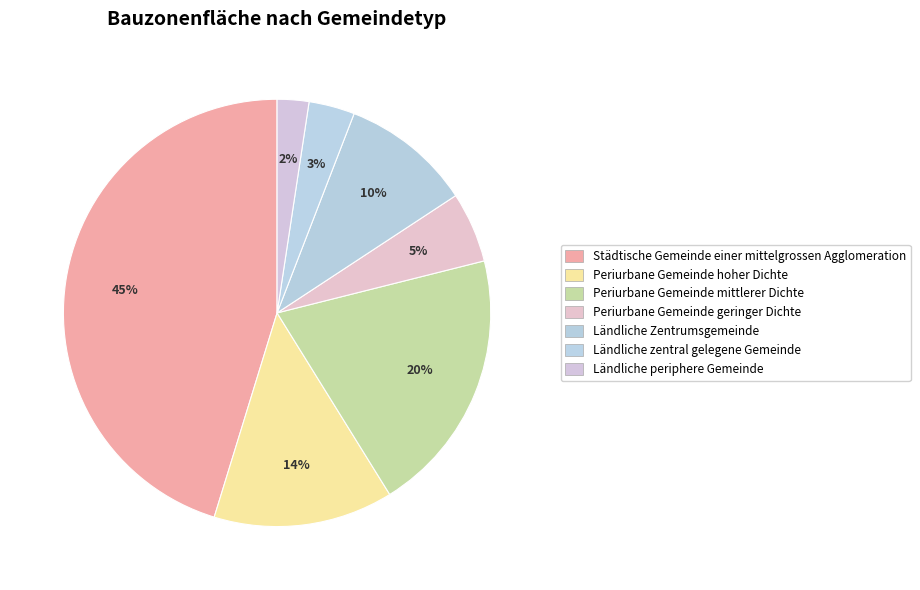

How many slices are in this pie chart?

7